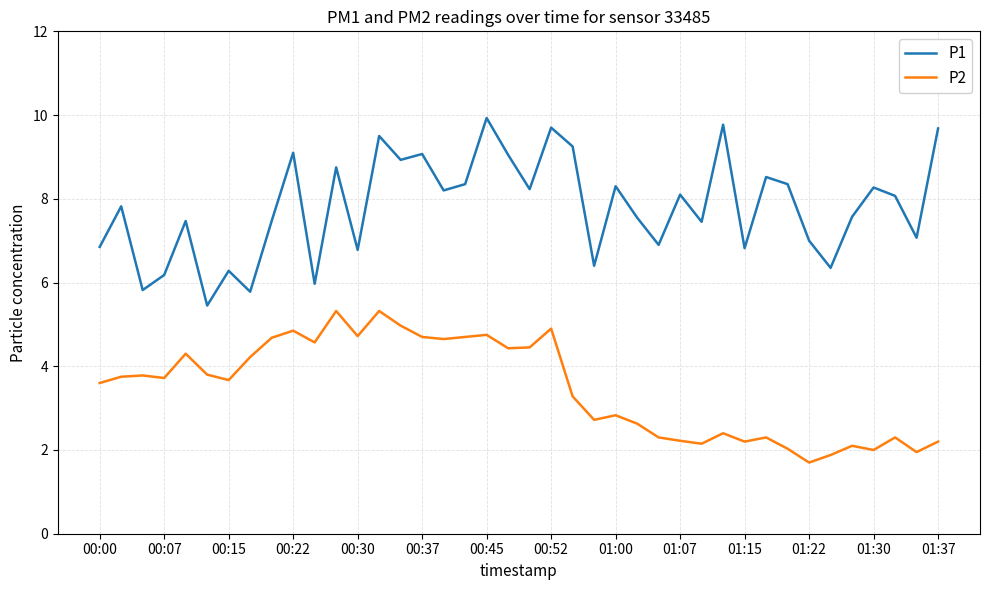

Which series has the largest range (max minus min)?

P1